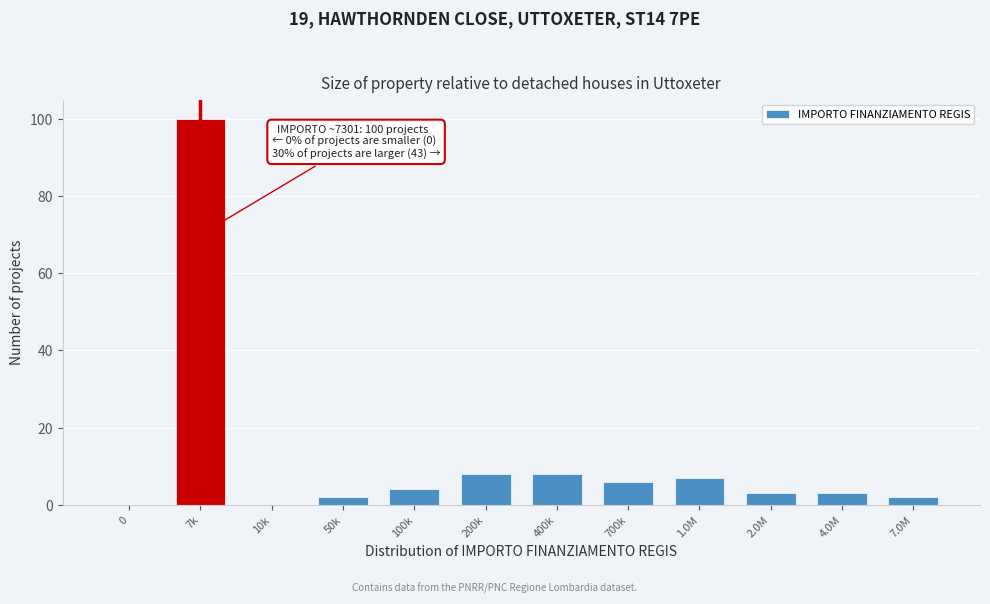

Reading left to right, what are all the values shown in this chart?

0=0	7k=100	10k=0	50k=2	100k=4	200k=8	400k=8	700k=6	1.0M=7	2.0M=3	4.0M=3	7.0M=2